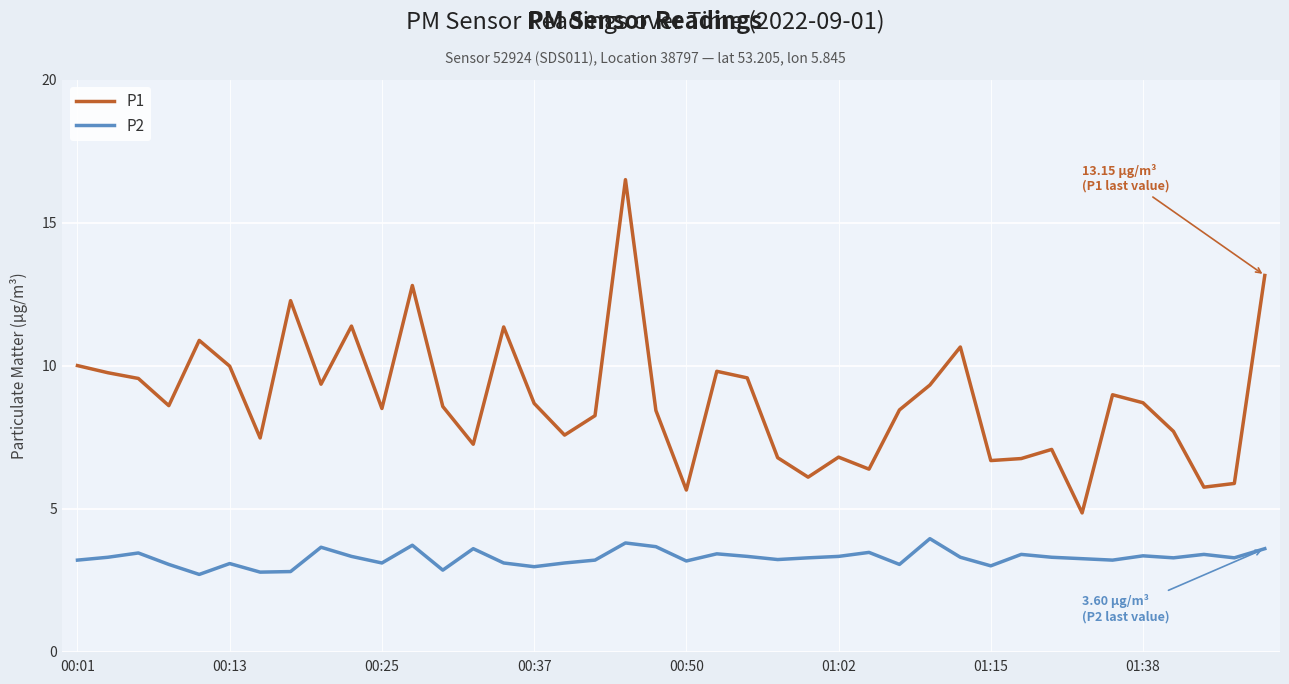

What is the sum of all P2 values?

131.0